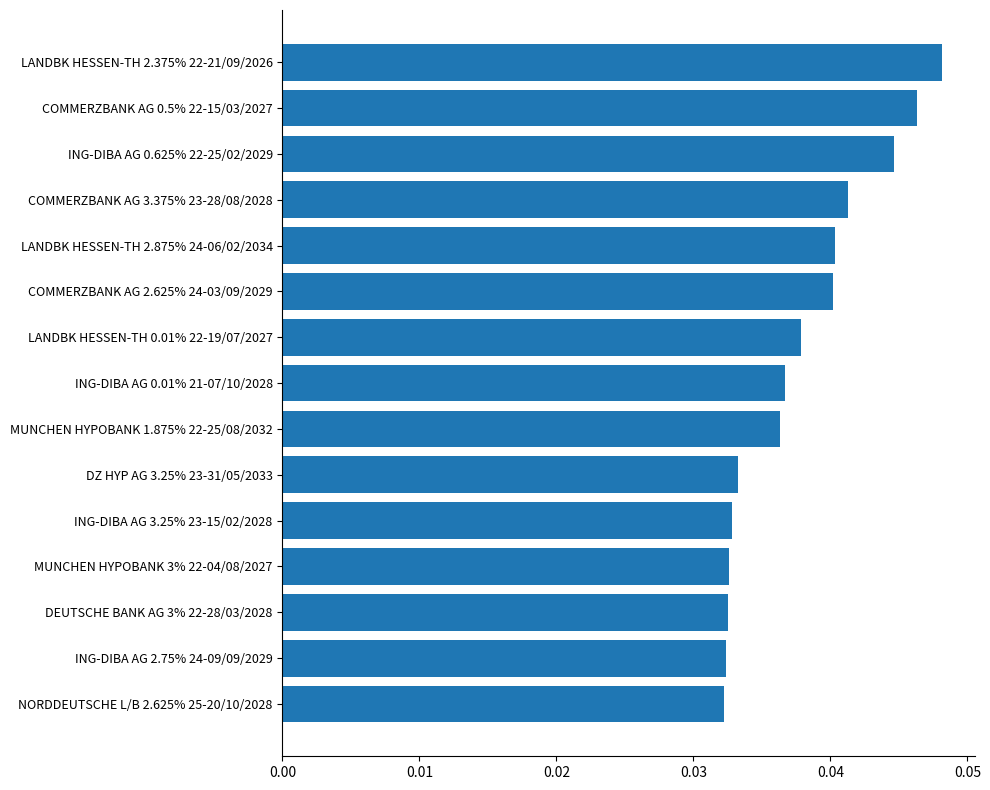

Count the values in the range 0 to 1.

15